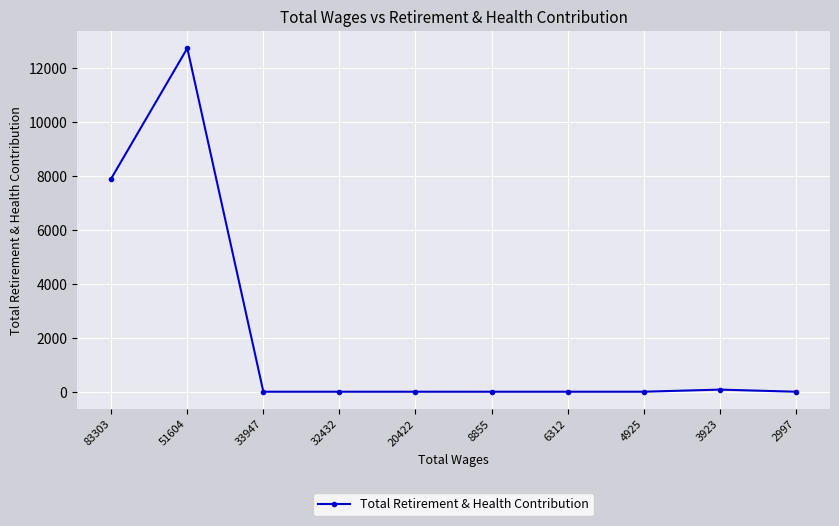

At which category does the data reach its first local peak?

51604